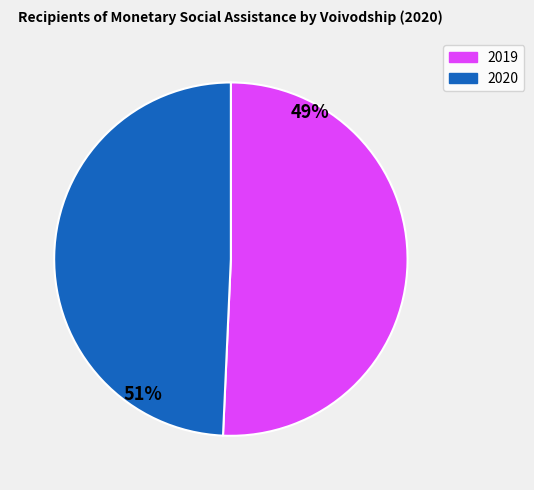

Does any single category account for the majority?

Yes